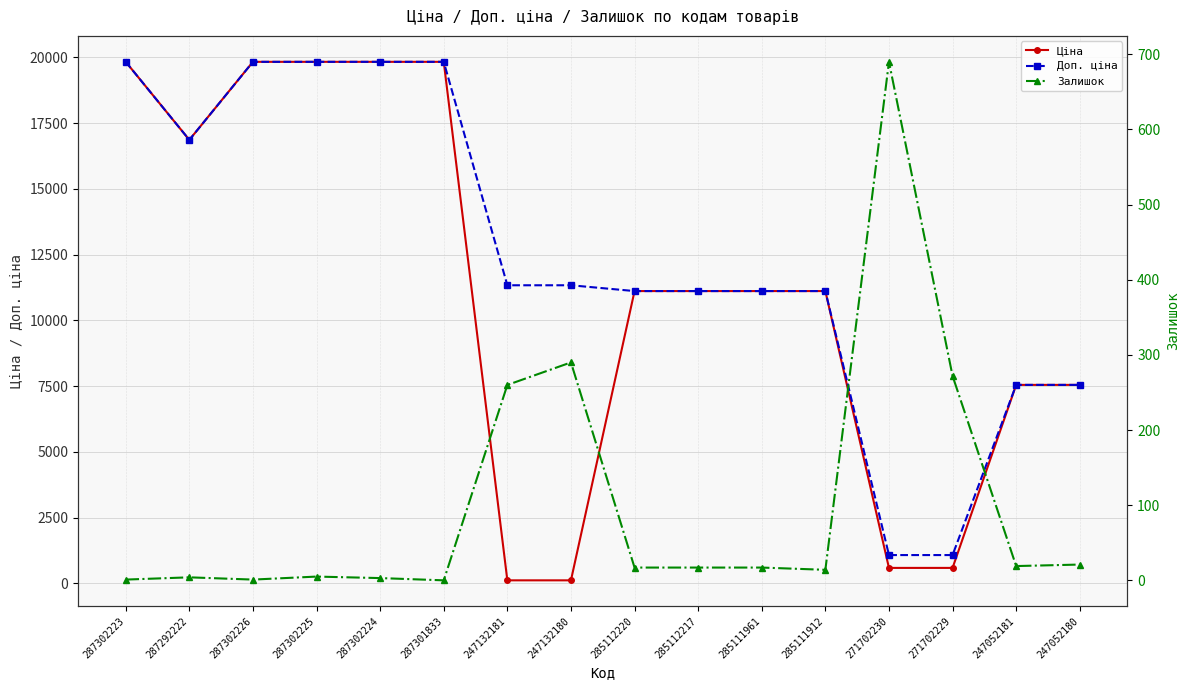

How many interior local valleys does the Ціна series have?

1